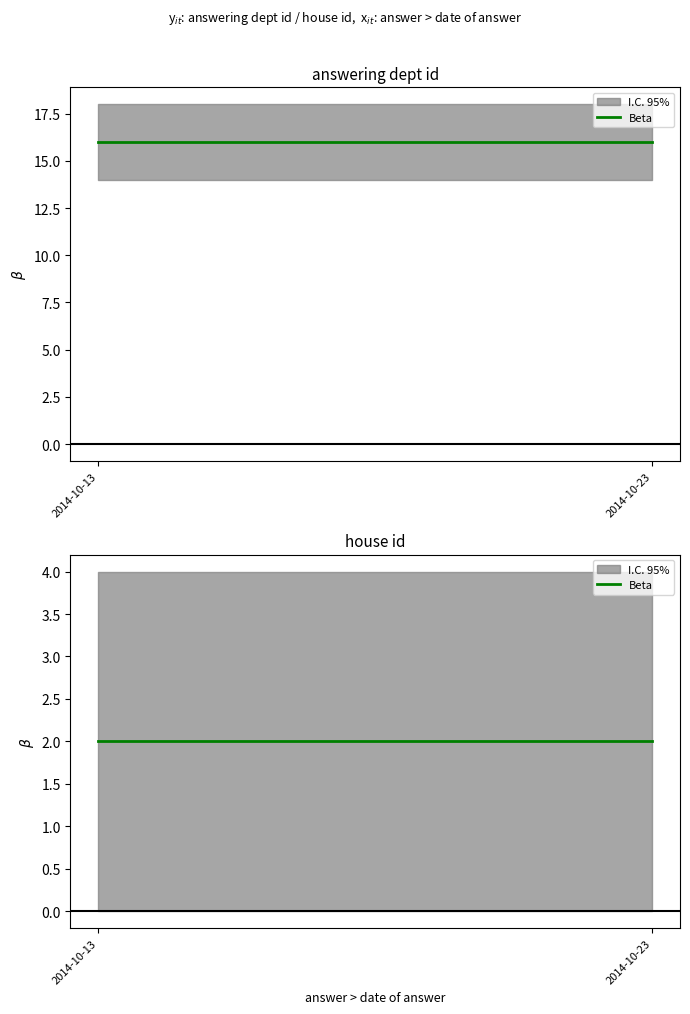

What is the smallest value displayed?

2